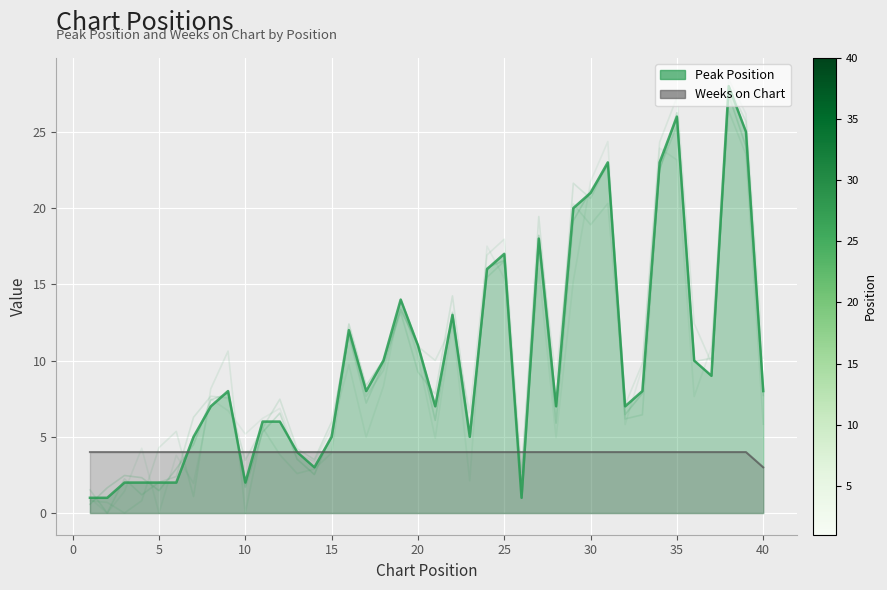

Reading left to right, list all the values displayed in this chart.

Peak Position: 1	1	2	2	2	2	5	7	8	2	6	6	4	3	5	12	8	10	14	11	7	13	5	16	17	1	18	7	20	21	23	7	8	23	26	10	9	28	25	8
Weeks on Chart: 4	4	4	4	4	4	4	4	4	4	4	4	4	4	4	4	4	4	4	4	4	4	4	4	4	4	4	4	4	4	4	4	4	4	4	4	4	4	4	3